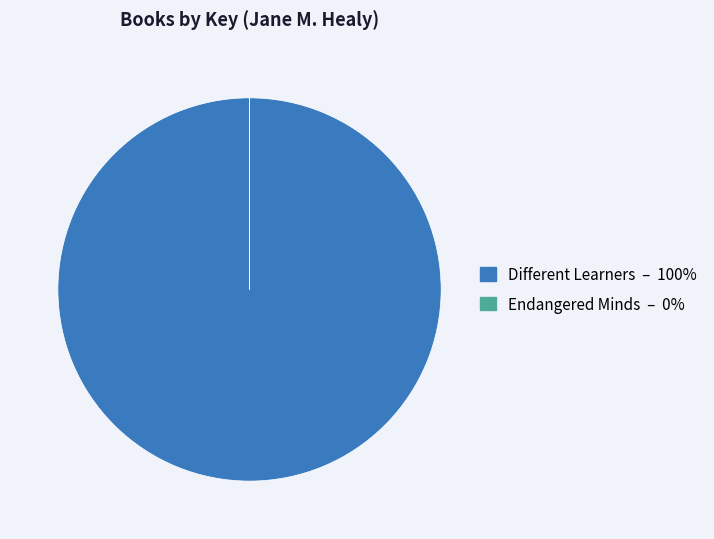

Is it true that Different Learners – 100% is 88% of the pie?

False